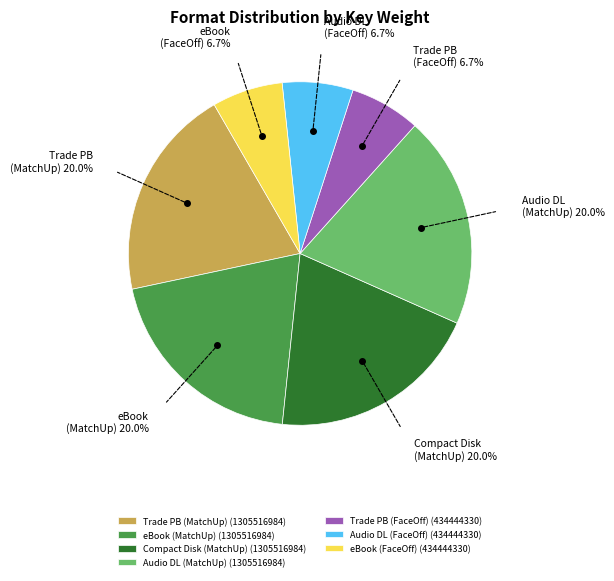

Is the sum of Audio DL (FaceOff) and Audio DL (MatchUp) greater than half?

No